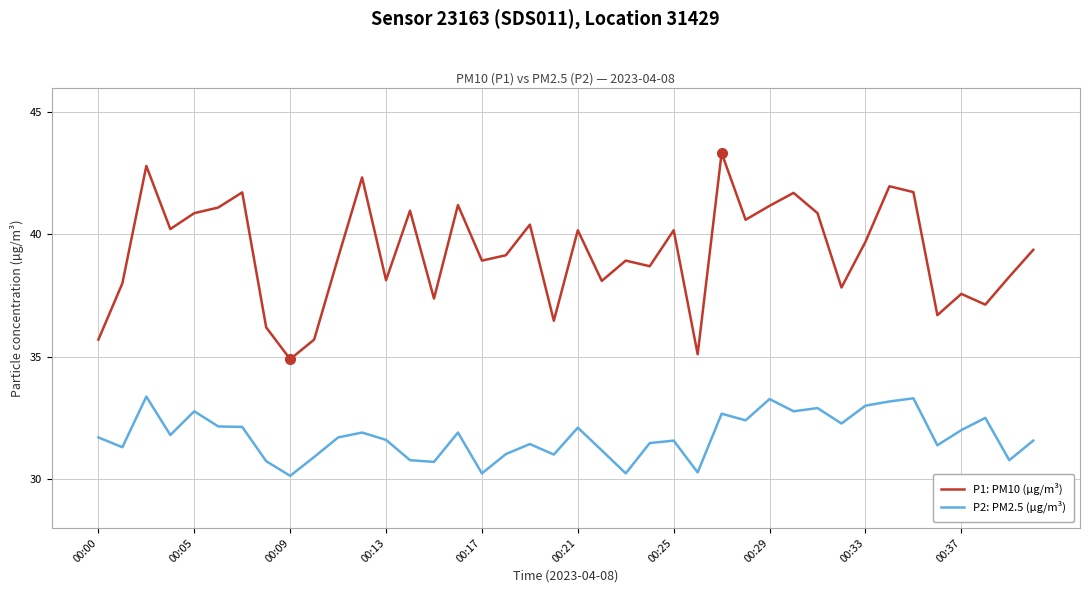

Which series has the largest total across all categories?

P1: PM10 (µg/m³)